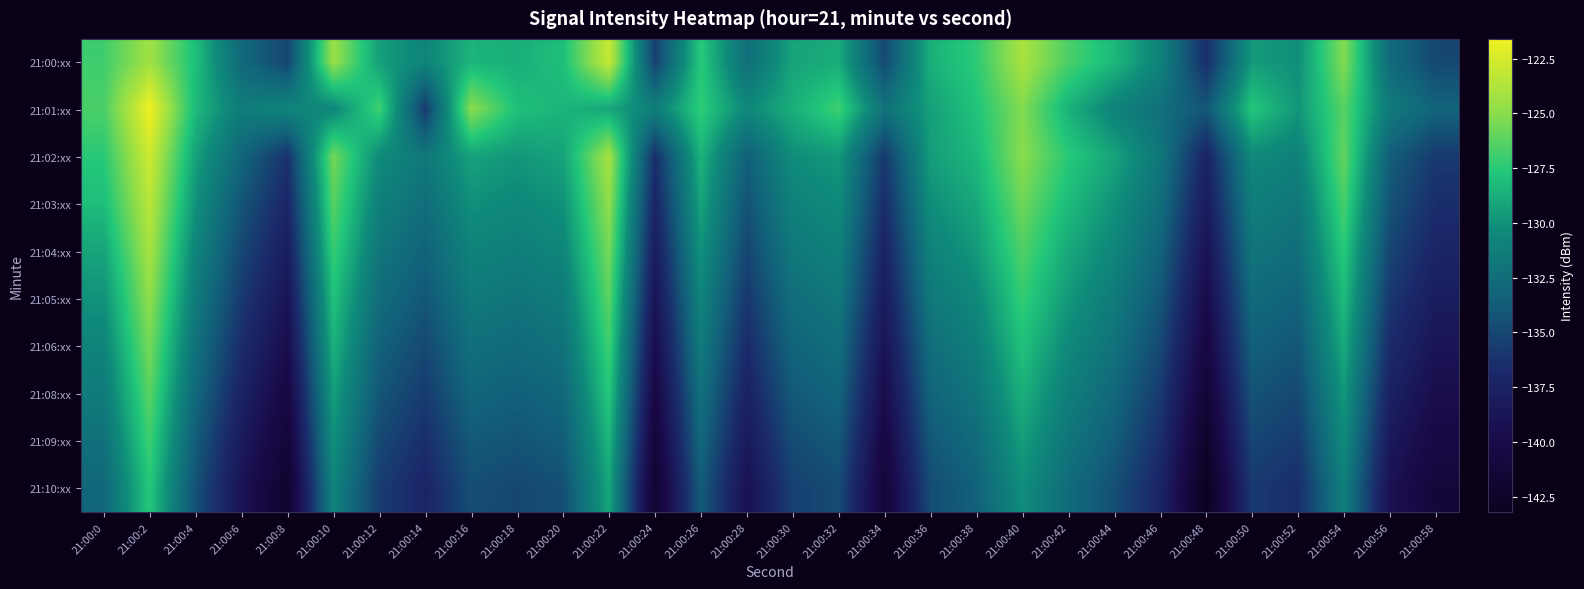

Reading right to left, what are all the values shown in this chart?

21:00:xx: 21:00:58=-135.0	21:00:56=-132.7	21:00:54=-125.2	21:00:52=-130.2	21:00:50=-129.6	21:00:48=-136.5	21:00:46=-130.9	21:00:44=-128.3	21:00:42=-126.6	21:00:40=-124.0	21:00:38=-127.4	21:00:36=-128.7	21:00:34=-134.8	21:00:32=-128.8	21:00:30=-129.2	21:00:28=-132.5	21:00:26=-127.5	21:00:24=-135.4	21:00:22=-123.0	21:00:20=-128.0	21:00:18=-128.7	21:00:16=-128.5	21:00:14=-130.8	21:00:12=-129.4	21:00:10=-124.5	21:00:8=-135.1	21:00:6=-132.9	21:00:4=-128.0	21:00:2=-124.3	21:00:0=-126.9
21:01:xx: 21:00:58=-133.2	21:00:56=-131.5	21:00:54=-126.3	21:00:52=-129.8	21:00:50=-127.6	21:00:48=-134.1	21:00:46=-132.4	21:00:44=-130.9	21:00:42=-128.6	21:00:40=-125.2	21:00:38=-127.8	21:00:36=-129.4	21:00:34=-132.1	21:00:32=-126.9	21:00:30=-128.7	21:00:28=-130.5	21:00:26=-127.3	21:00:24=-131.2	21:00:22=-129.1	21:00:20=-128.5	21:00:18=-128.0	21:00:16=-124.9	21:00:14=-135.7	21:00:12=-126.8	21:00:10=-130.6	21:00:8=-130.7	21:00:6=-131.3	21:00:4=-128.3	21:00:2=-121.6	21:00:0=-126.7
21:02:xx: 21:00:58=-135.8	21:00:56=-133.6	21:00:54=-126.0	21:00:52=-131.0	21:00:50=-130.5	21:00:48=-137.3	21:00:46=-131.8	21:00:44=-129.2	21:00:42=-127.5	21:00:40=-125.0	21:00:38=-128.3	21:00:36=-129.5	21:00:34=-135.8	21:00:32=-129.7	21:00:30=-130.2	21:00:28=-133.5	21:00:26=-128.5	21:00:24=-136.4	21:00:22=-124.1	21:00:20=-129.2	21:00:18=-129.8	21:00:16=-129.3	21:00:14=-131.7	21:00:12=-130.4	21:00:10=-125.6	21:00:8=-136.2	21:00:6=-133.1	21:00:4=-129.3	21:00:2=-122.8	21:00:0=-127.5
21:03:xx: 21:00:58=-136.5	21:00:56=-134.3	21:00:54=-126.7	21:00:52=-131.8	21:00:50=-131.3	21:00:48=-138.1	21:00:46=-132.5	21:00:44=-130.0	21:00:42=-128.2	21:00:40=-125.7	21:00:38=-129.0	21:00:36=-130.2	21:00:34=-136.6	21:00:32=-130.4	21:00:30=-131.0	21:00:28=-134.3	21:00:26=-129.2	21:00:24=-137.2	21:00:22=-124.8	21:00:20=-130.0	21:00:18=-130.5	21:00:16=-130.1	21:00:14=-132.5	21:00:12=-131.1	21:00:10=-126.3	21:00:8=-137.1	21:00:6=-134.2	21:00:4=-130.0	21:00:2=-123.5	21:00:0=-128.1
21:04:xx: 21:00:58=-137.2	21:00:56=-135.1	21:00:54=-127.5	21:00:52=-132.5	21:00:50=-132.0	21:00:48=-139.0	21:00:46=-133.3	21:00:44=-130.7	21:00:42=-129.0	21:00:40=-126.5	21:00:38=-129.7	21:00:36=-131.0	21:00:34=-137.4	21:00:32=-131.1	21:00:30=-131.7	21:00:28=-135.1	21:00:26=-130.0	21:00:24=-138.0	21:00:22=-125.5	21:00:20=-130.7	21:00:18=-131.2	21:00:16=-130.9	21:00:14=-133.3	21:00:12=-131.9	21:00:10=-127.1	21:00:8=-137.9	21:00:6=-135.0	21:00:4=-130.8	21:00:2=-124.1	21:00:0=-129.2
21:05:xx: 21:00:58=-138.0	21:00:56=-135.9	21:00:54=-128.2	21:00:52=-133.3	21:00:50=-132.8	21:00:48=-139.8	21:00:46=-134.1	21:00:44=-131.5	21:00:42=-129.7	21:00:40=-127.2	21:00:38=-130.5	21:00:36=-131.7	21:00:34=-138.1	21:00:32=-131.8	21:00:30=-132.5	21:00:28=-135.9	21:00:26=-130.8	21:00:24=-138.8	21:00:22=-126.2	21:00:20=-131.5	21:00:18=-132.0	21:00:16=-131.6	21:00:14=-134.1	21:00:12=-132.6	21:00:10=-127.9	21:00:8=-138.8	21:00:6=-135.8	21:00:4=-131.5	21:00:2=-124.8	21:00:0=-130.0
21:06:xx: 21:00:58=-138.8	21:00:56=-136.7	21:00:54=-128.9	21:00:52=-134.1	21:00:50=-133.5	21:00:48=-140.6	21:00:46=-134.9	21:00:44=-132.2	21:00:42=-130.5	21:00:40=-127.9	21:00:38=-131.2	21:00:36=-132.5	21:00:34=-138.9	21:00:32=-132.5	21:00:30=-133.2	21:00:28=-136.7	21:00:26=-131.5	21:00:24=-139.6	21:00:22=-126.9	21:00:20=-132.2	21:00:18=-132.7	21:00:16=-132.4	21:00:14=-134.9	21:00:12=-133.4	21:00:10=-128.6	21:00:8=-139.6	21:00:6=-136.6	21:00:4=-132.2	21:00:2=-125.5	21:00:0=-130.8
21:08:xx: 21:00:58=-139.6	21:00:56=-137.5	21:00:54=-129.7	21:00:52=-134.9	21:00:50=-134.3	21:00:48=-141.5	21:00:46=-135.7	21:00:44=-133.0	21:00:42=-131.2	21:00:40=-128.7	21:00:38=-131.9	21:00:36=-133.2	21:00:34=-139.7	21:00:32=-133.2	21:00:30=-133.9	21:00:28=-137.5	21:00:26=-132.3	21:00:24=-140.4	21:00:22=-127.6	21:00:20=-133.0	21:00:18=-133.5	21:00:16=-133.1	21:00:14=-135.7	21:00:12=-134.1	21:00:10=-129.4	21:00:8=-140.5	21:00:6=-137.4	21:00:4=-132.9	21:00:2=-126.2	21:00:0=-131.5
21:09:xx: 21:00:58=-140.4	21:00:56=-138.3	21:00:54=-130.4	21:00:52=-135.7	21:00:50=-135.1	21:00:48=-142.4	21:00:46=-136.5	21:00:44=-133.7	21:00:42=-131.9	21:00:40=-129.4	21:00:38=-132.7	21:00:36=-134.0	21:00:34=-140.5	21:00:32=-134.0	21:00:30=-134.7	21:00:28=-138.3	21:00:26=-133.0	21:00:24=-141.2	21:00:22=-128.4	21:00:20=-133.7	21:00:18=-134.2	21:00:16=-133.9	21:00:14=-136.5	21:00:12=-134.9	21:00:10=-130.1	21:00:8=-141.3	21:00:6=-138.2	21:00:4=-133.7	21:00:2=-126.9	21:00:0=-132.3
21:10:xx: 21:00:58=-141.2	21:00:56=-139.1	21:00:54=-131.2	21:00:52=-136.5	21:00:50=-135.8	21:00:48=-143.2	21:00:46=-137.2	21:00:44=-134.5	21:00:42=-132.7	21:00:40=-130.2	21:00:38=-133.4	21:00:36=-134.7	21:00:34=-141.3	21:00:32=-134.7	21:00:30=-135.4	21:00:28=-139.1	21:00:26=-133.8	21:00:24=-142.0	21:00:22=-129.1	21:00:20=-134.5	21:00:18=-135.0	21:00:16=-134.6	21:00:14=-137.2	21:00:12=-135.6	21:00:10=-130.9	21:00:8=-142.2	21:00:6=-138.9	21:00:4=-134.4	21:00:2=-127.6	21:00:0=-133.0